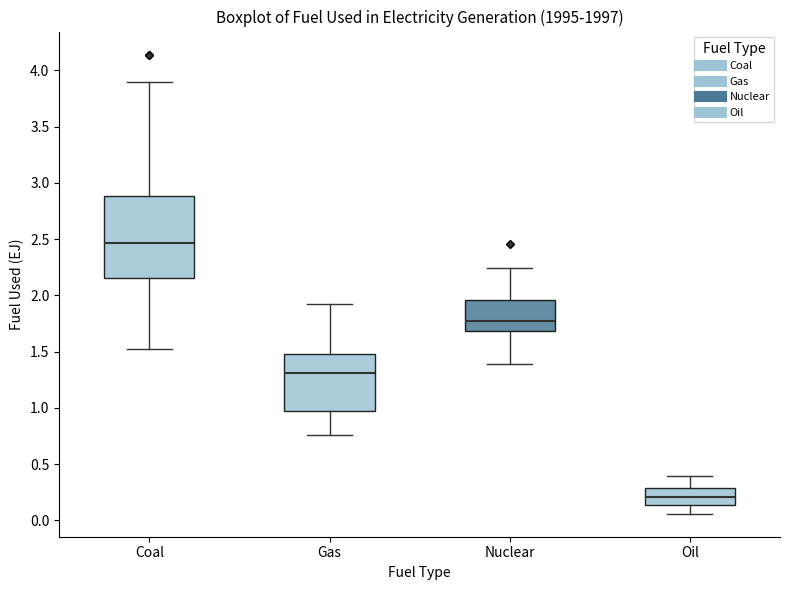

Reading left to right, read every box against the y-axis: the position of its median line, the range the box covers, and the ends of its whiskers. The values are not printed on the chart, so give them approximately, as read against the axis.

Coal: median 2.45, box 2.15 to 2.90, whiskers 1.55 to 3.90
Gas: median 1.30, box 0.95 to 1.50, whiskers 0.75 to 1.95
Nuclear: median 1.80, box 1.70 to 1.95, whiskers 1.40 to 2.25
Oil: median 0.20, box 0.15 to 0.30, whiskers 0.05 to 0.40